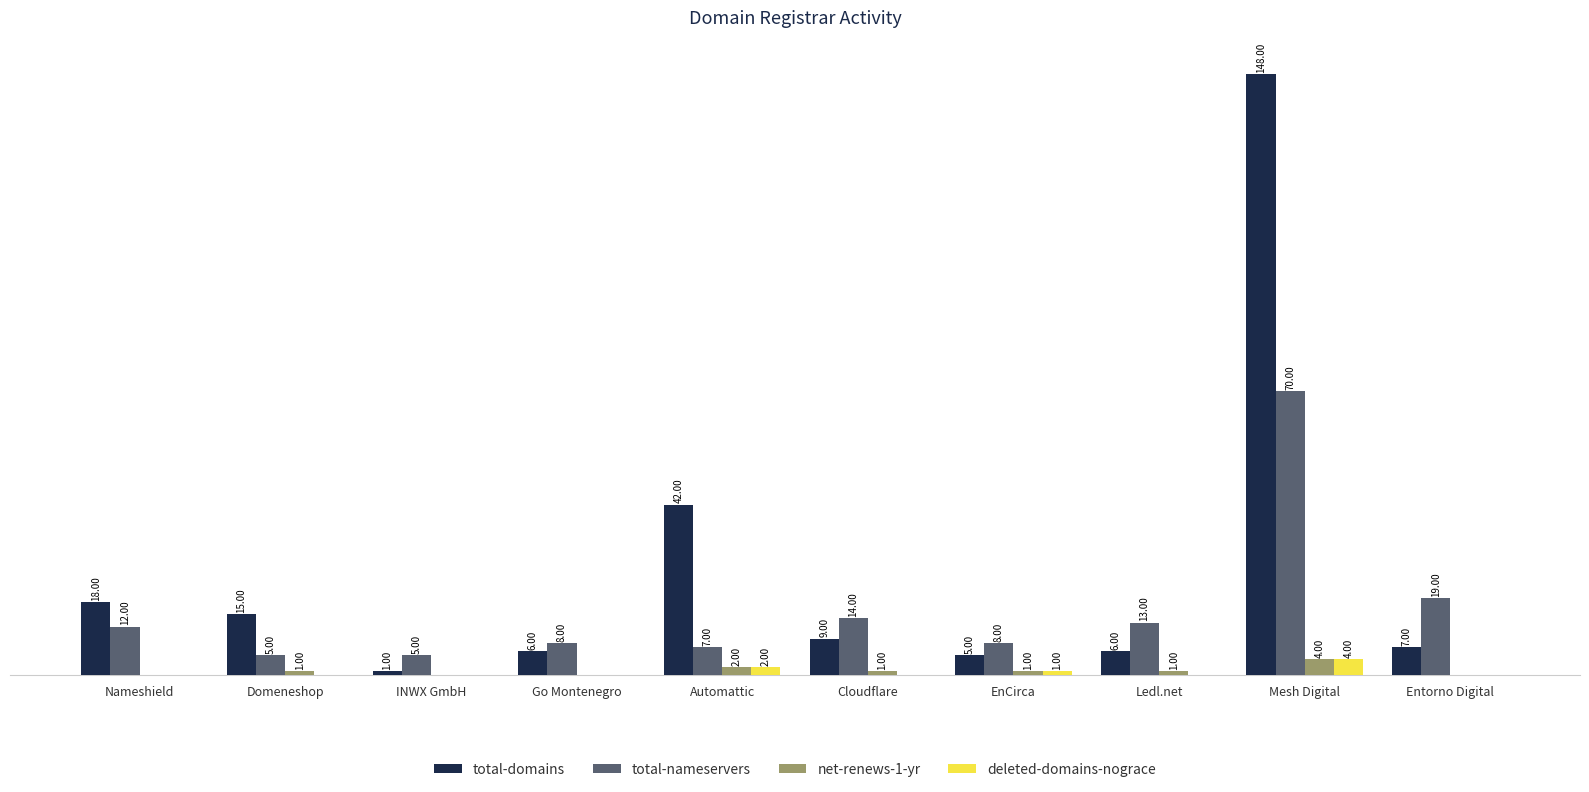

Between Automattic and Cloudflare, which series saw the biggest shift?

total-domains